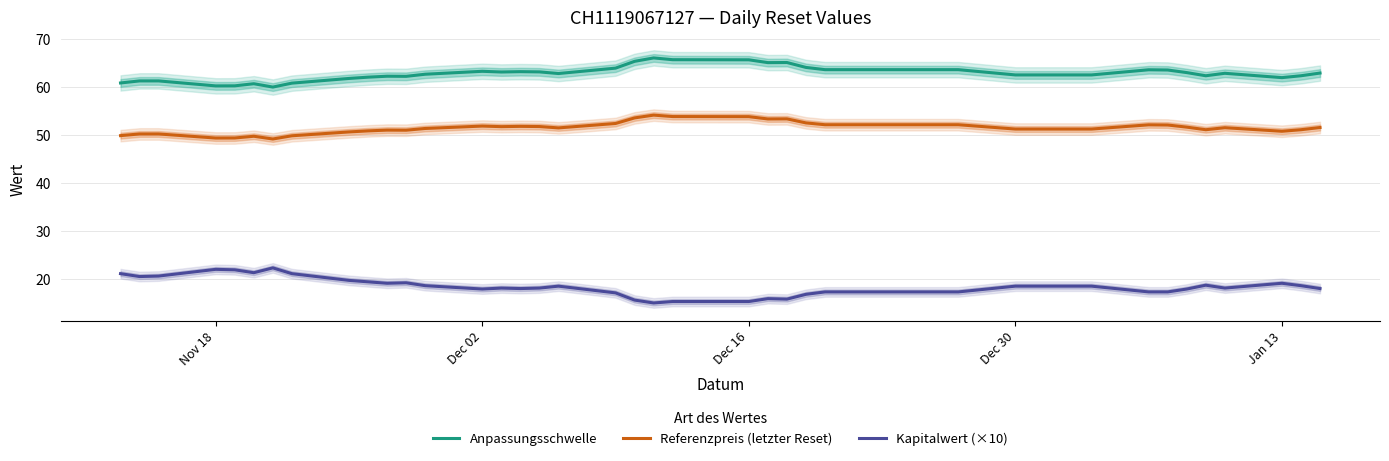

True or false: Kapitalwert (×10) and Anpassungsschwelle intersect in this chart.

False